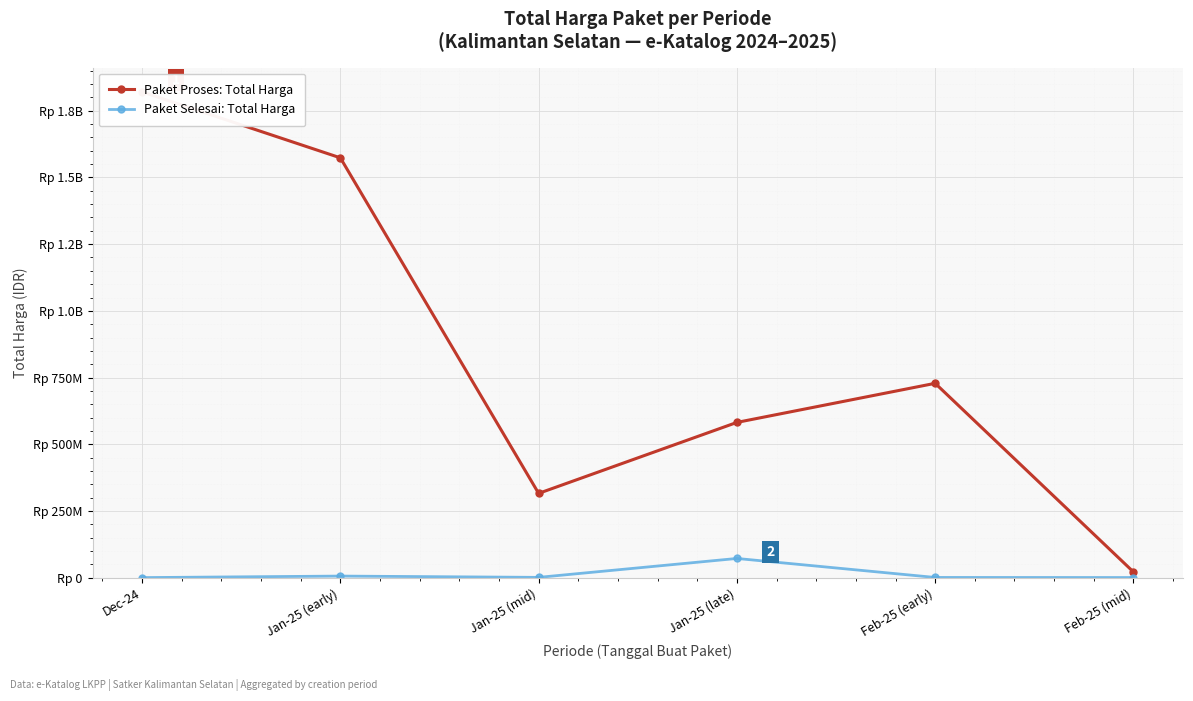

The value of Paket Proses: Total Harga at Jan-25 (early) is 2530102643. True or false?

False